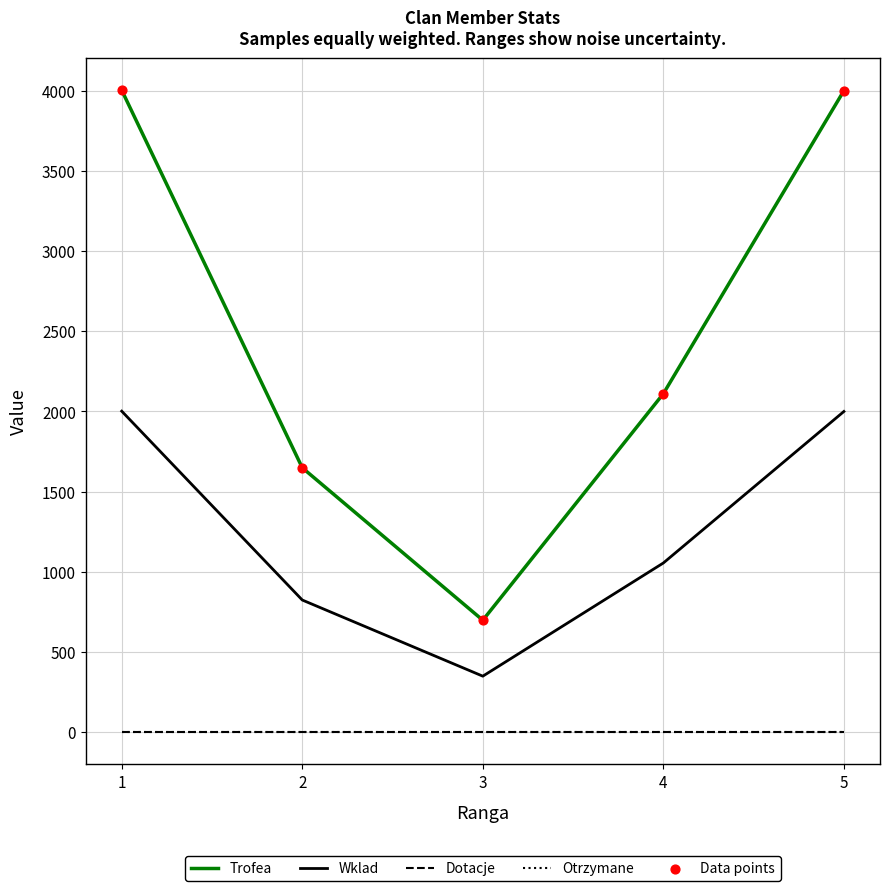

Is this an area chart (filled region under the line)?

No